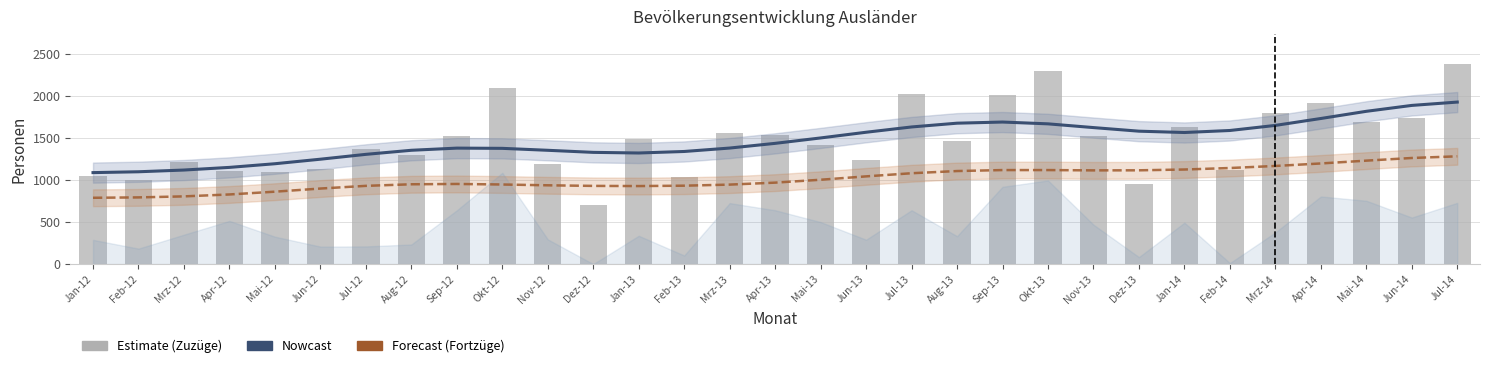

True or false: Nowcast has a value of 2179.8 at Jul-12.

False